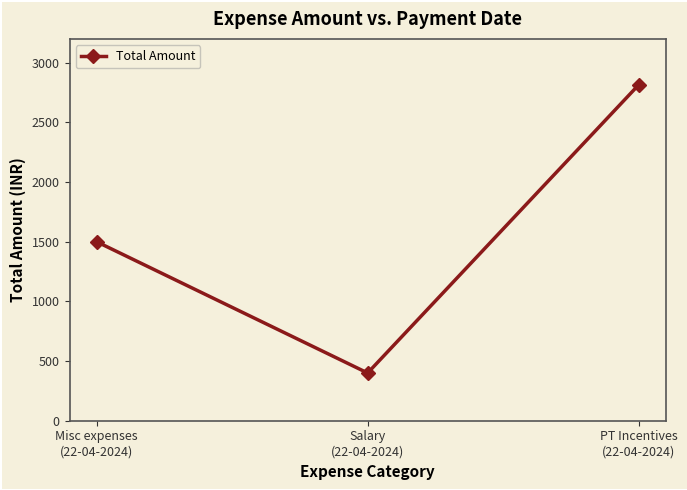

What is the label of the 1st point from the left?

Misc expenses
(22-04-2024)